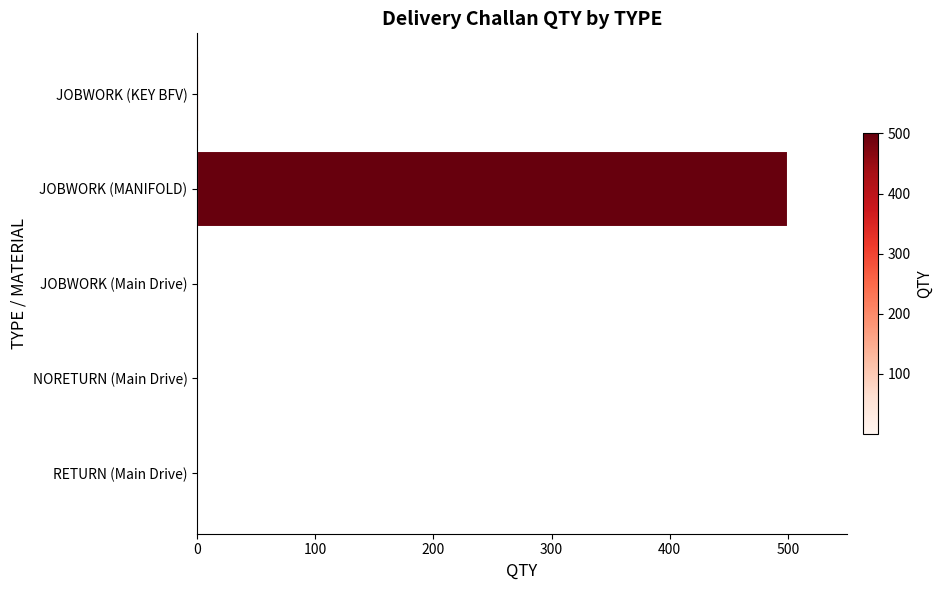

Between RETURN (Main Drive) and JOBWORK (MANIFOLD), which is larger?

JOBWORK (MANIFOLD)